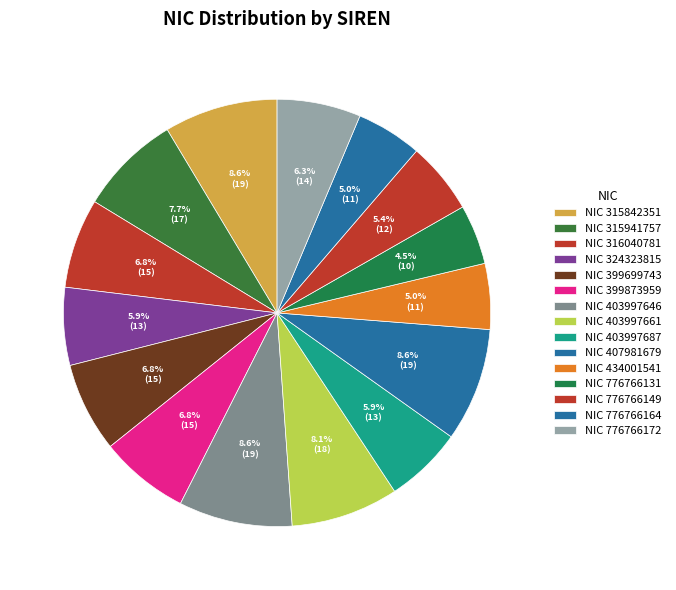

Which category has the smallest portion of the pie?

776766131